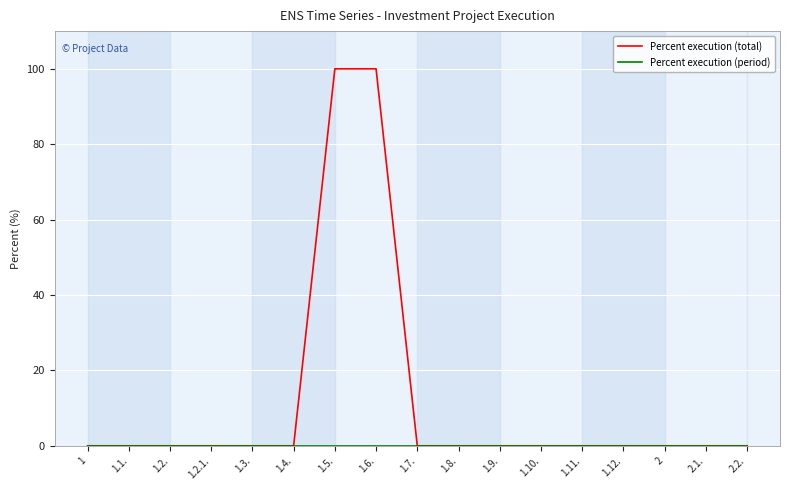

Which series has the largest total across all categories?

Percent execution (total)